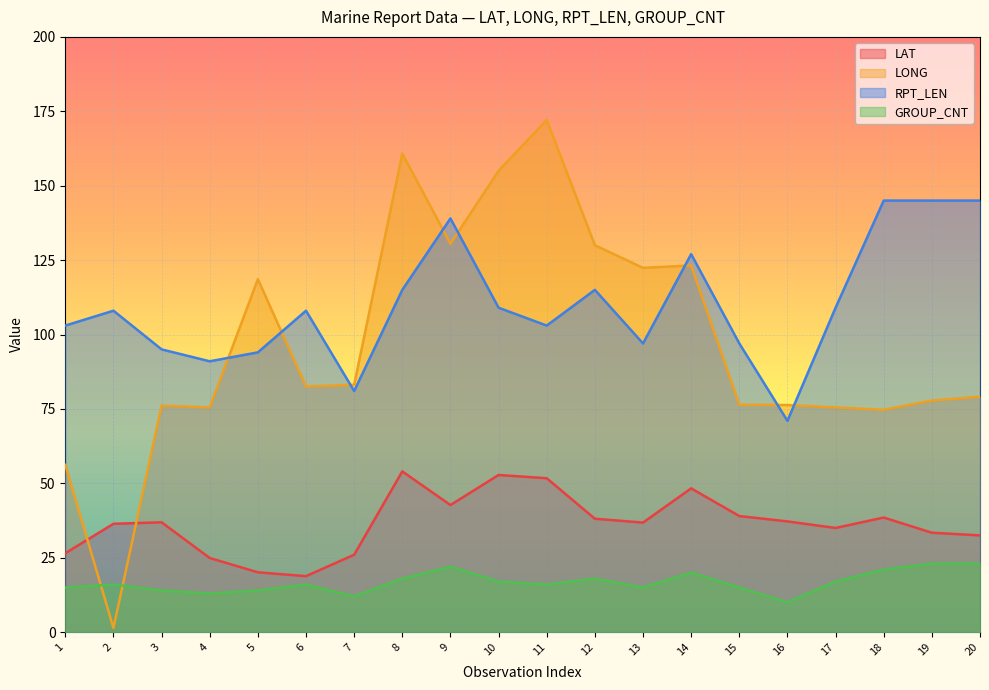

True or false: LAT and GROUP_CNT cross at least once.

False